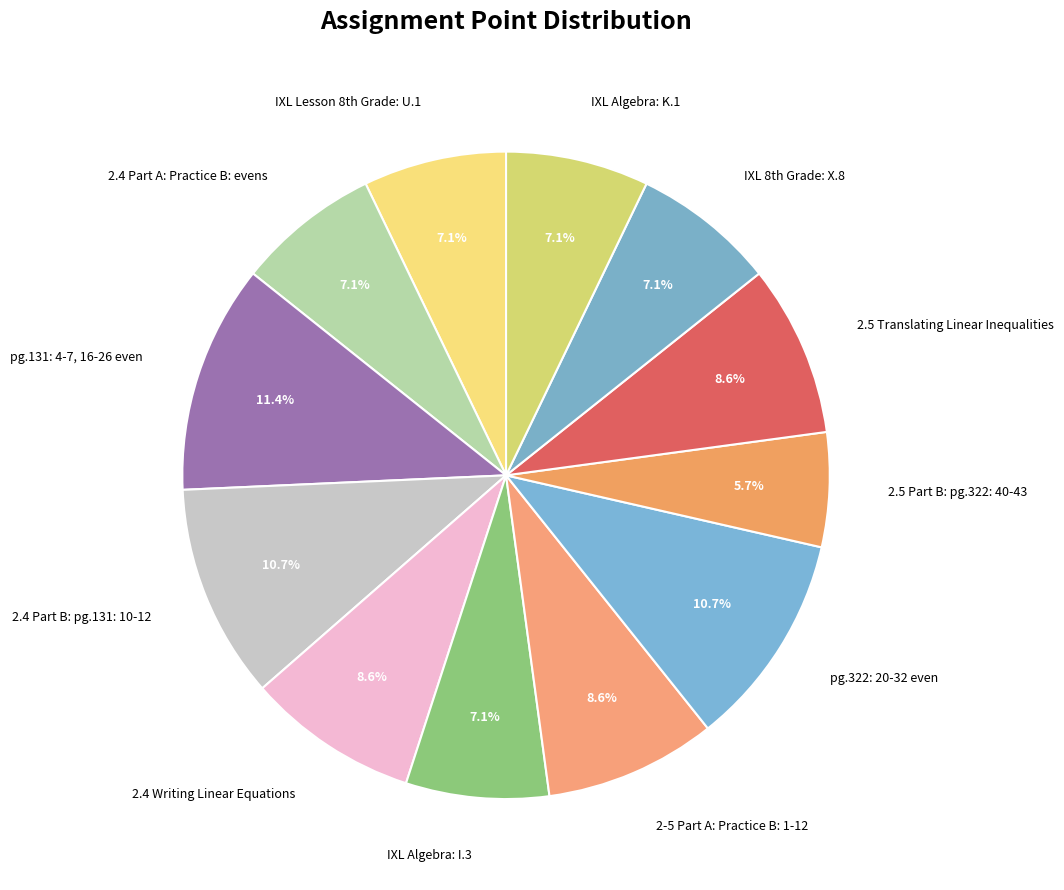

Which has a higher value, 2.4 Part B: pg.131: 10-12 or 2.4 Part A: Practice B: evens?

2.4 Part B: pg.131: 10-12